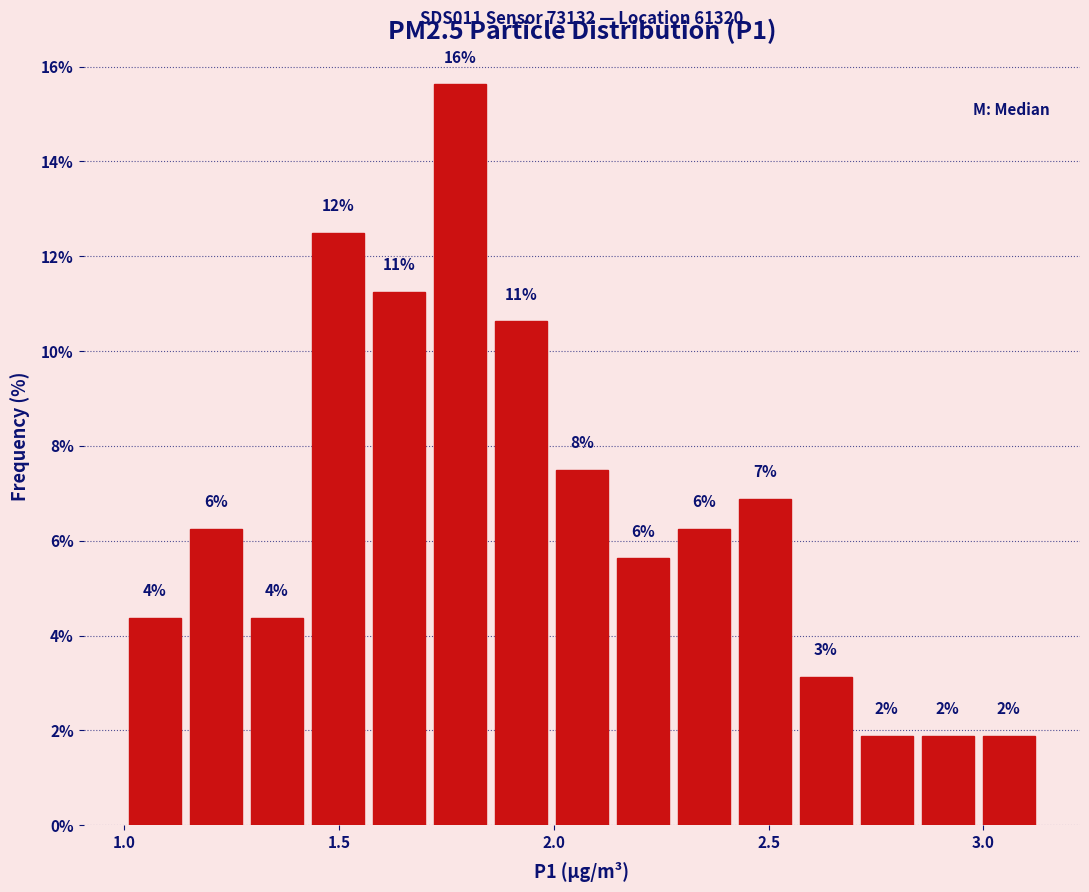

Read against the x-axis, roughly where is the centre of the tallest bar?

1.80